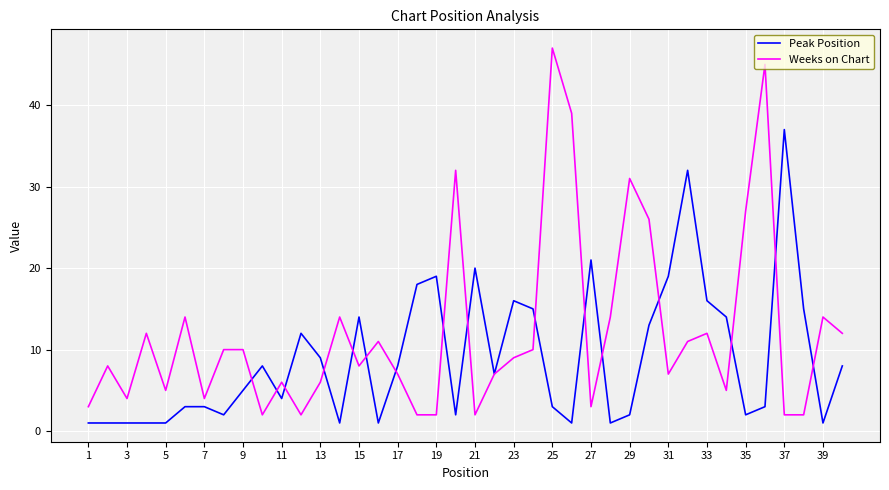

After their last crossing, which series has the higher values: Peak Position or Weeks on Chart?

Weeks on Chart